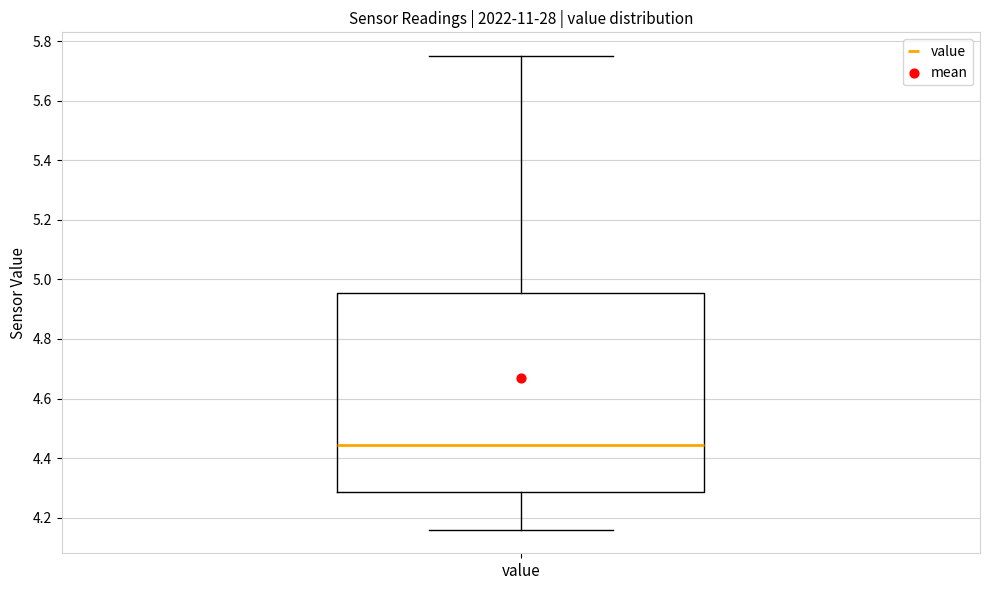

Read this box plot against the y-axis: the position of the median line, the range covered by the box, and the ends of both whiskers. The values are not printed on the chart, so give them approximately, as read against the axis.

median 4.44, box 4.28 to 4.96, whiskers 4.16 to 5.76